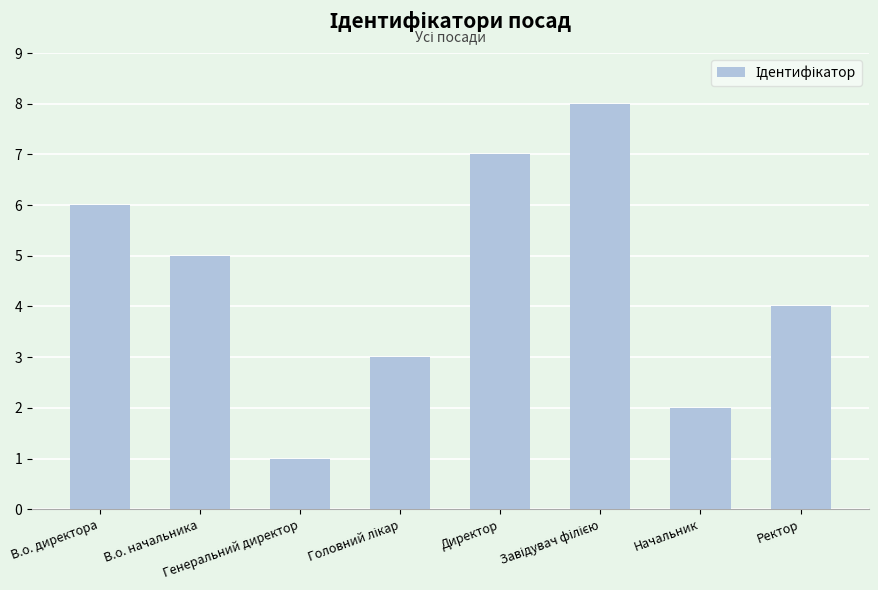

What is the value of the 3rd bar from the left?

1